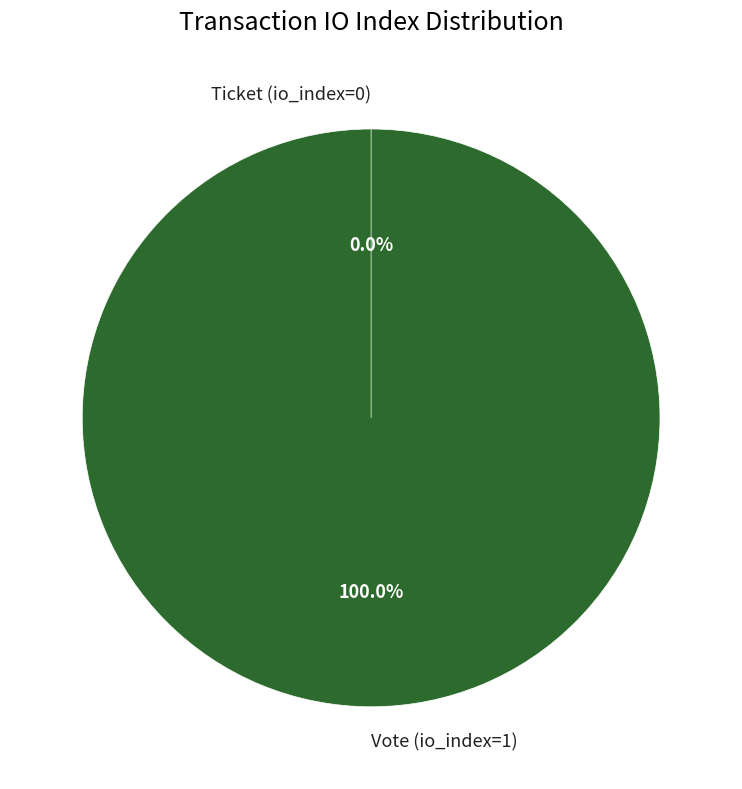

Do Vote (io_index=1) and Ticket (io_index=0) together represent more than half of the pie?

Yes